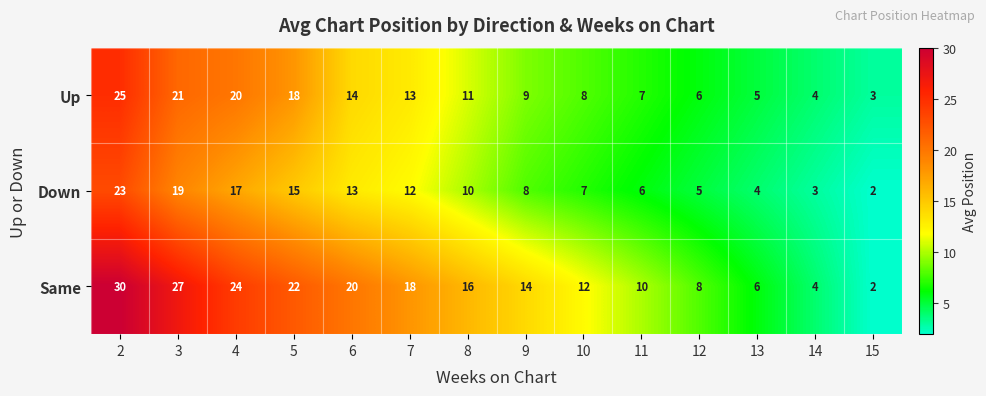

At how many categories does at least one series exceed 19?

5